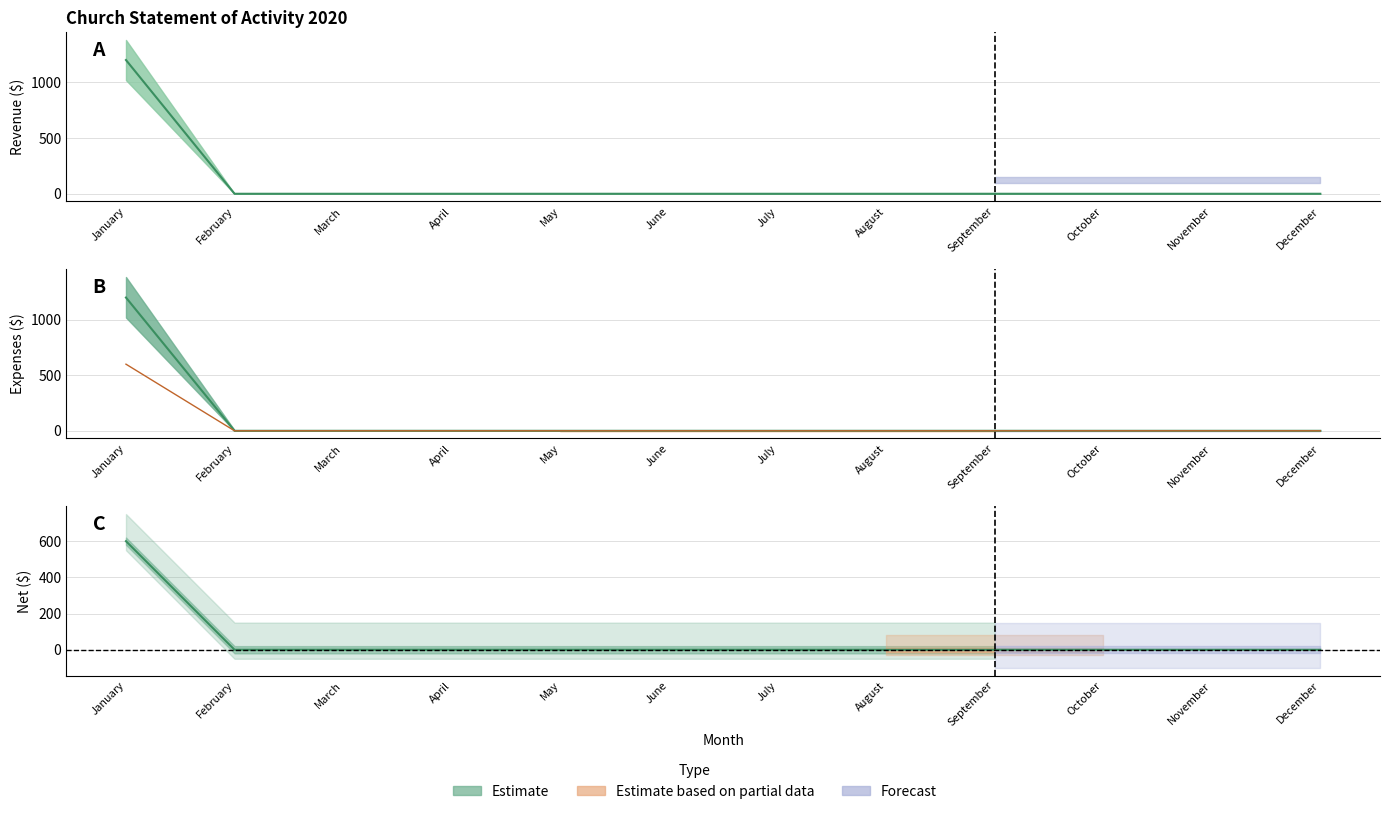

True or false: Total Revenue and Cash Beginning intersect in this chart.

False